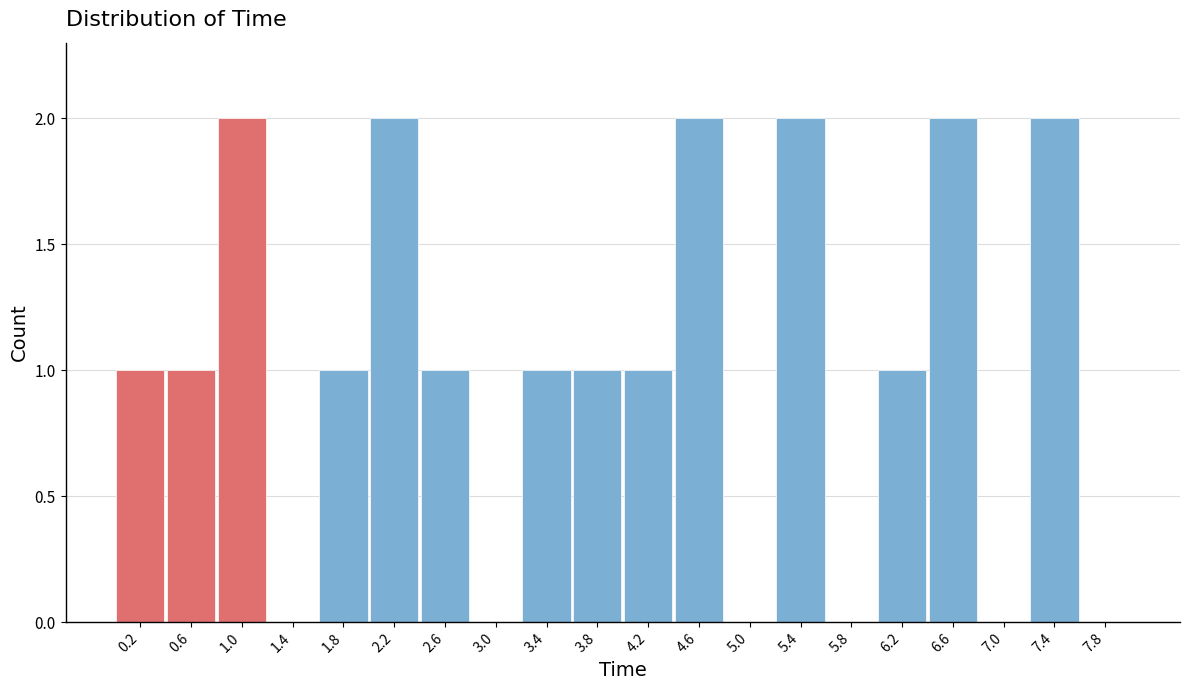

Reading left to right, transcribe this chart: for each bar, give the range it covers on the x-axis and its height. The values are not printed on the chart, so give them approximately, as read against the axis.

0.0 to 0.4: 1
0.4 to 0.8: 1
0.8 to 1.2: 2
1.2 to 1.6: 0
1.6 to 2.0: 1
2.0 to 2.4: 2
2.4 to 2.8: 1
2.8 to 3.2: 0
3.2 to 3.6: 1
3.6 to 4.0: 1
4.0 to 4.4: 1
4.4 to 4.8: 2
4.8 to 5.2: 0
5.2 to 5.6: 2
5.6 to 6.0: 0
6.0 to 6.4: 1
6.4 to 6.8: 2
6.8 to 7.2: 0
7.2 to 7.6: 2
7.6 to 8.0: 0